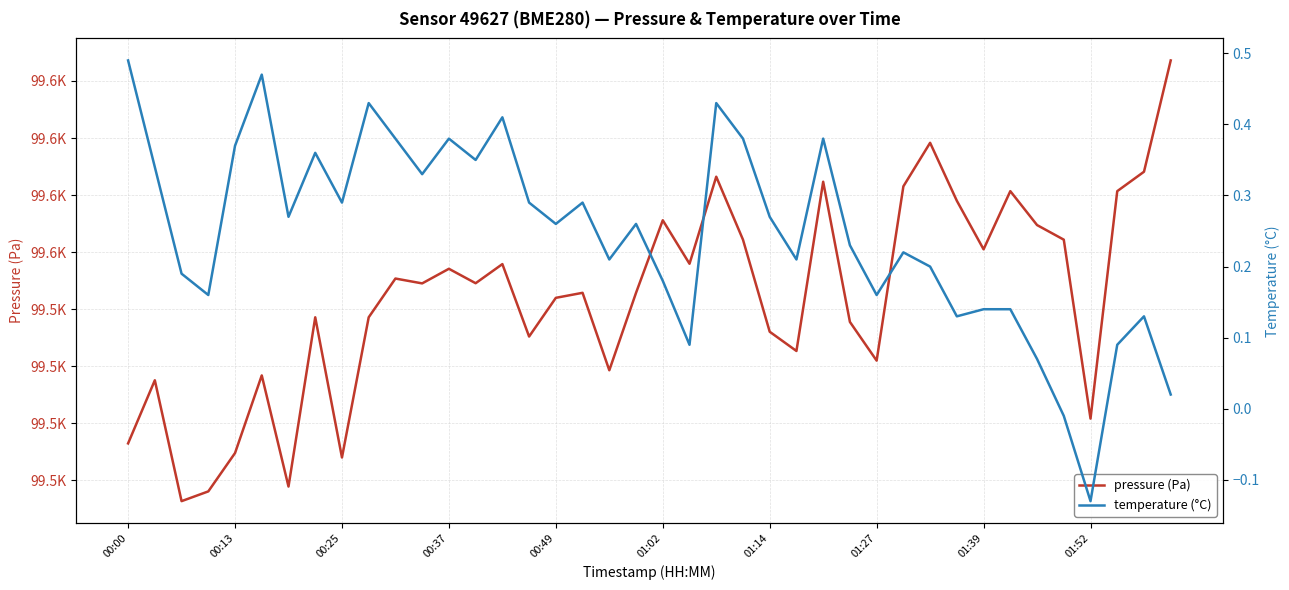

At which category is the sum across all series the highest?

39